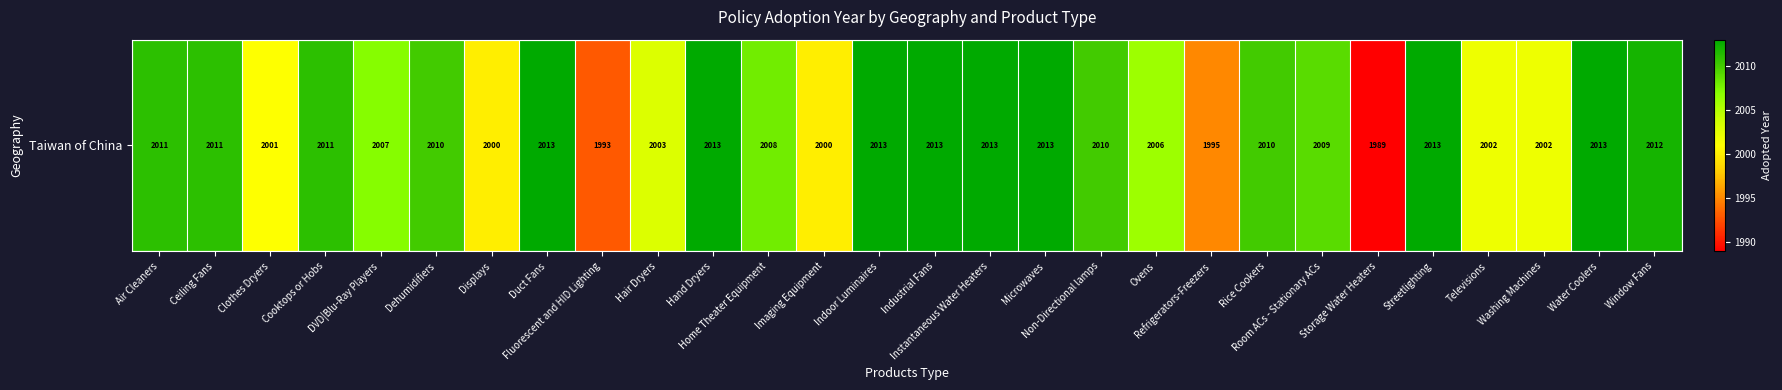

The chart shows a value of 1372 at Ceiling Fans. True or false?

False